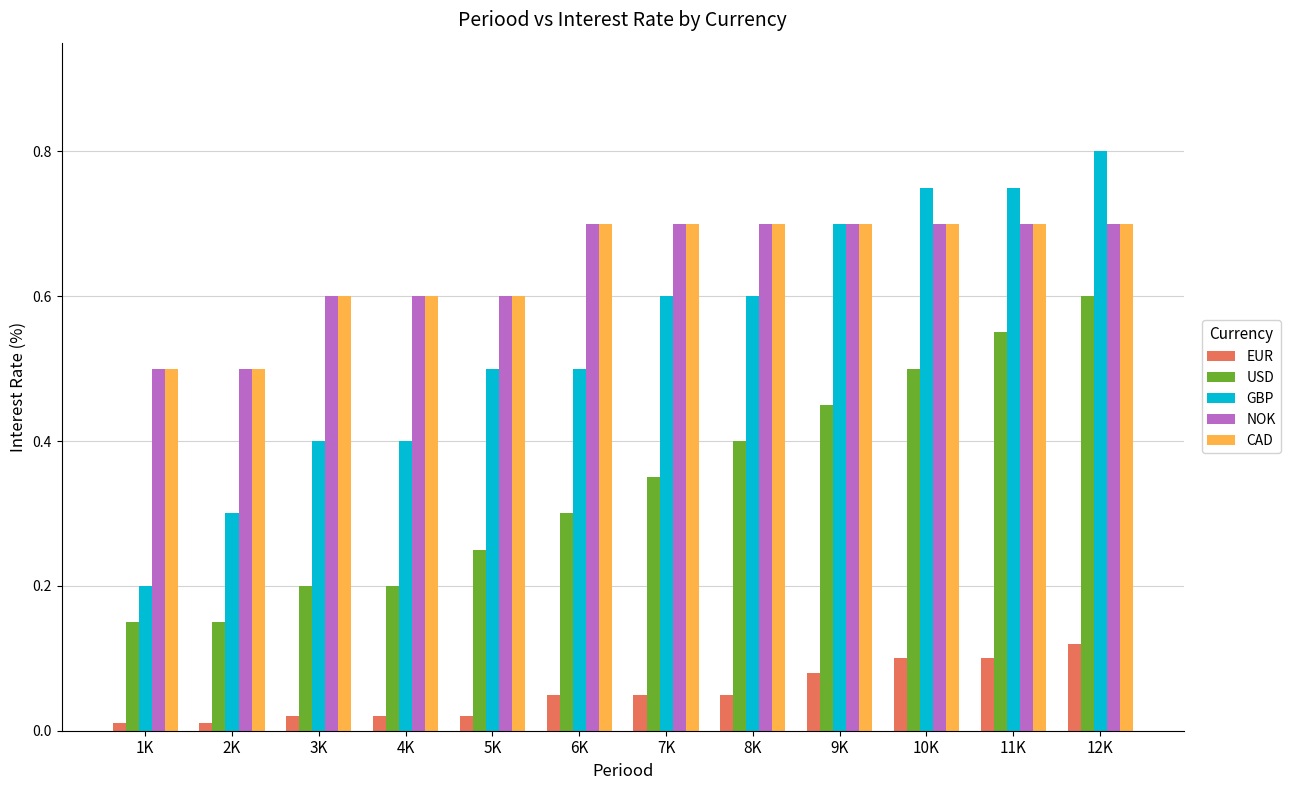

Is the value of GBP at 4K greater than the value of CAD at 7K?

No